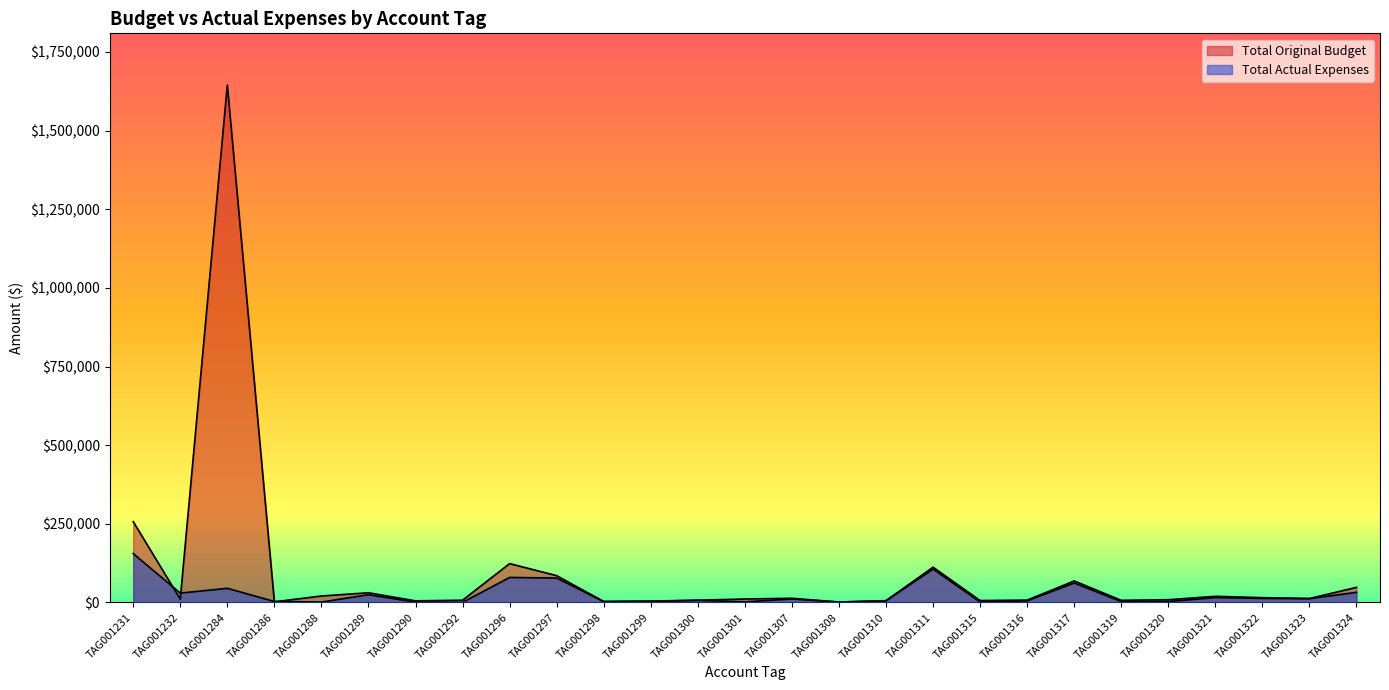

How many lines are shown in the chart?

2